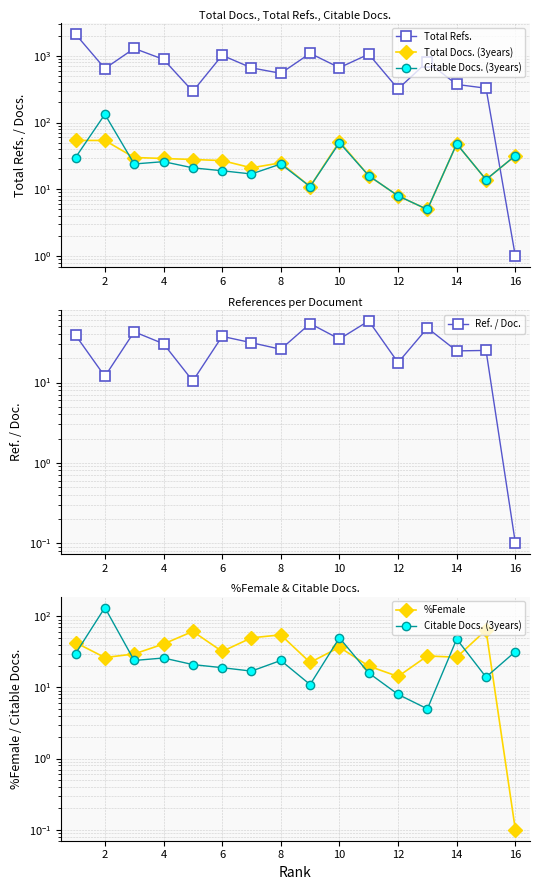

Which series has the largest total across all categories?

Total Refs.